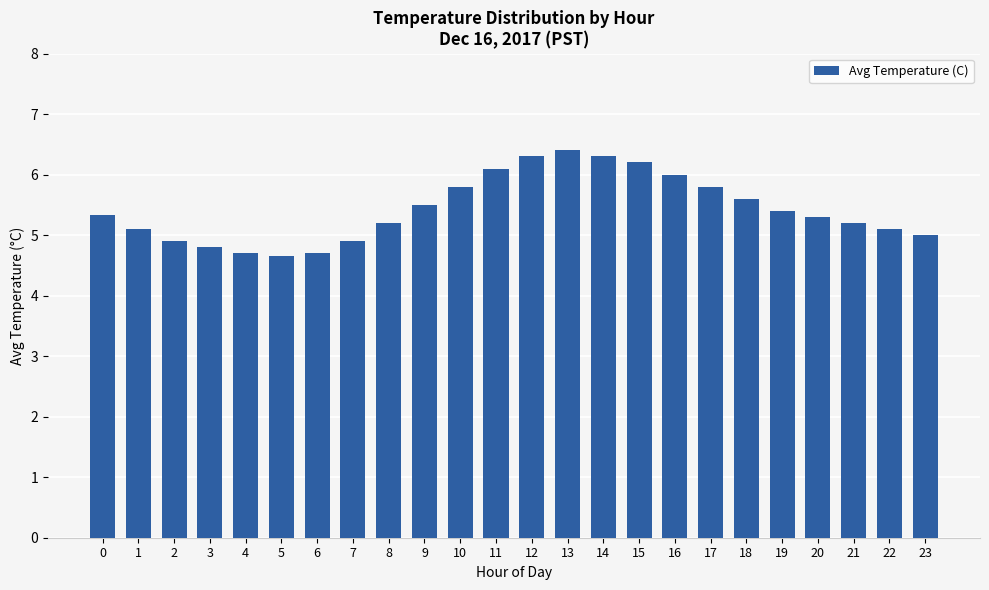

What is the value of the 24th bar from the left?

5.0